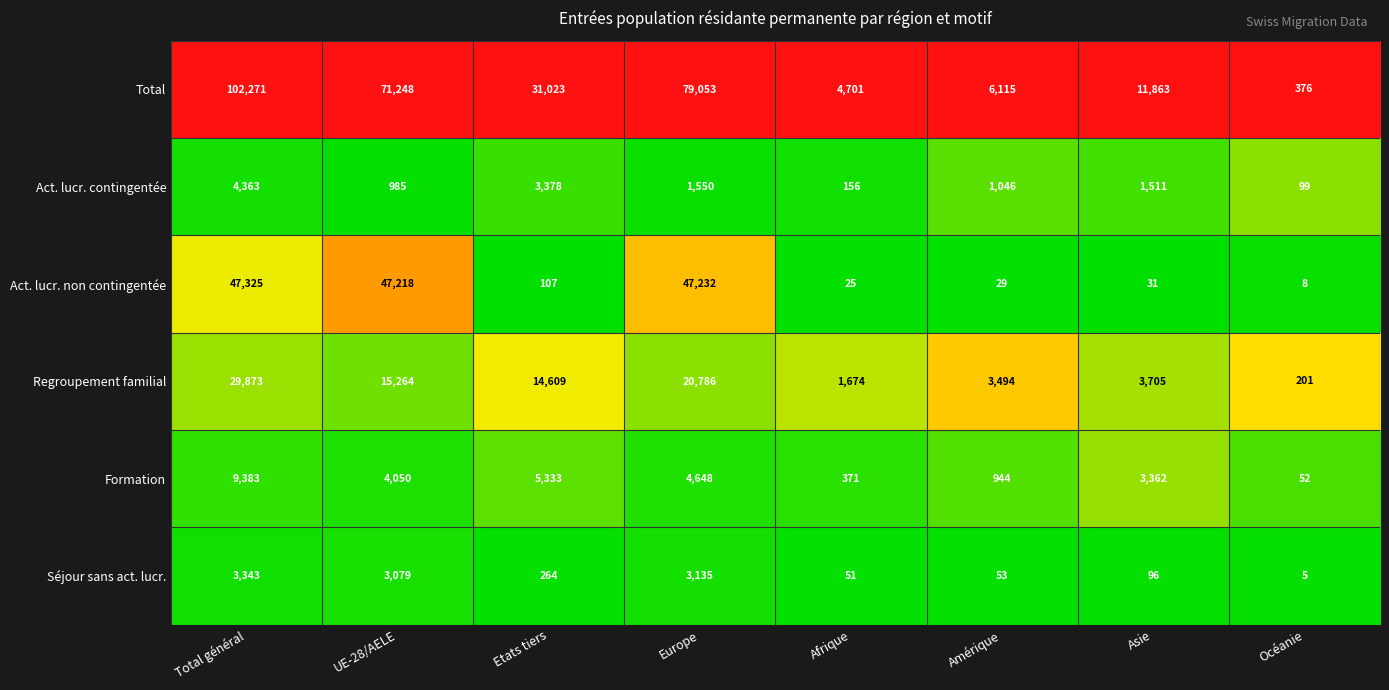

The value of Total at Océanie is 196. True or false?

False